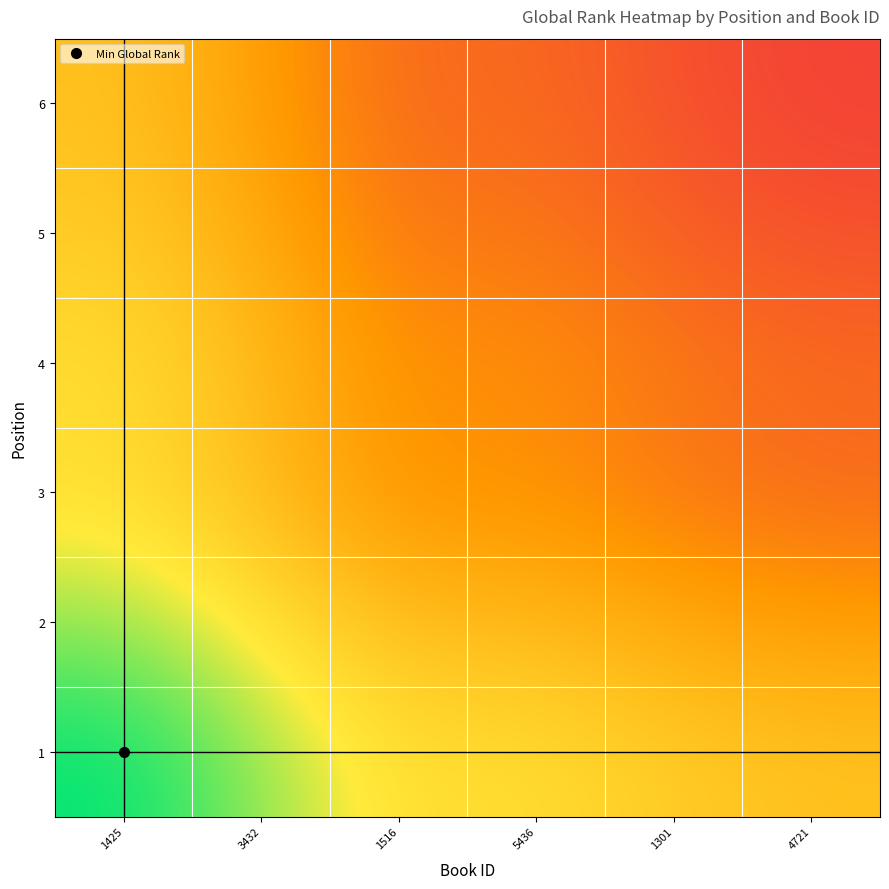

Reading right to left, extract all data points from this chart.

1: 4721=6549.5	1301=6200.5	5436=5598.0	1516=5590.0	3432=4218.5	1425=3065.0
2: 4721=7703.0	1301=7354.0	5436=6751.5	1516=6743.5	3432=5372.0	1425=4218.5
3: 4721=9074.5	1301=8725.5	5436=8123.0	1516=8115.0	3432=6743.5	1425=5590.0
4: 4721=9082.5	1301=8733.5	5436=8131.0	1516=8123.0	3432=6751.5	1425=5598.0
5: 4721=9685.0	1301=9336.0	5436=8733.5	1516=8725.5	3432=7354.0	1425=6200.5
6: 4721=10034.0	1301=9685.0	5436=9082.5	1516=9074.5	3432=7703.0	1425=6549.5